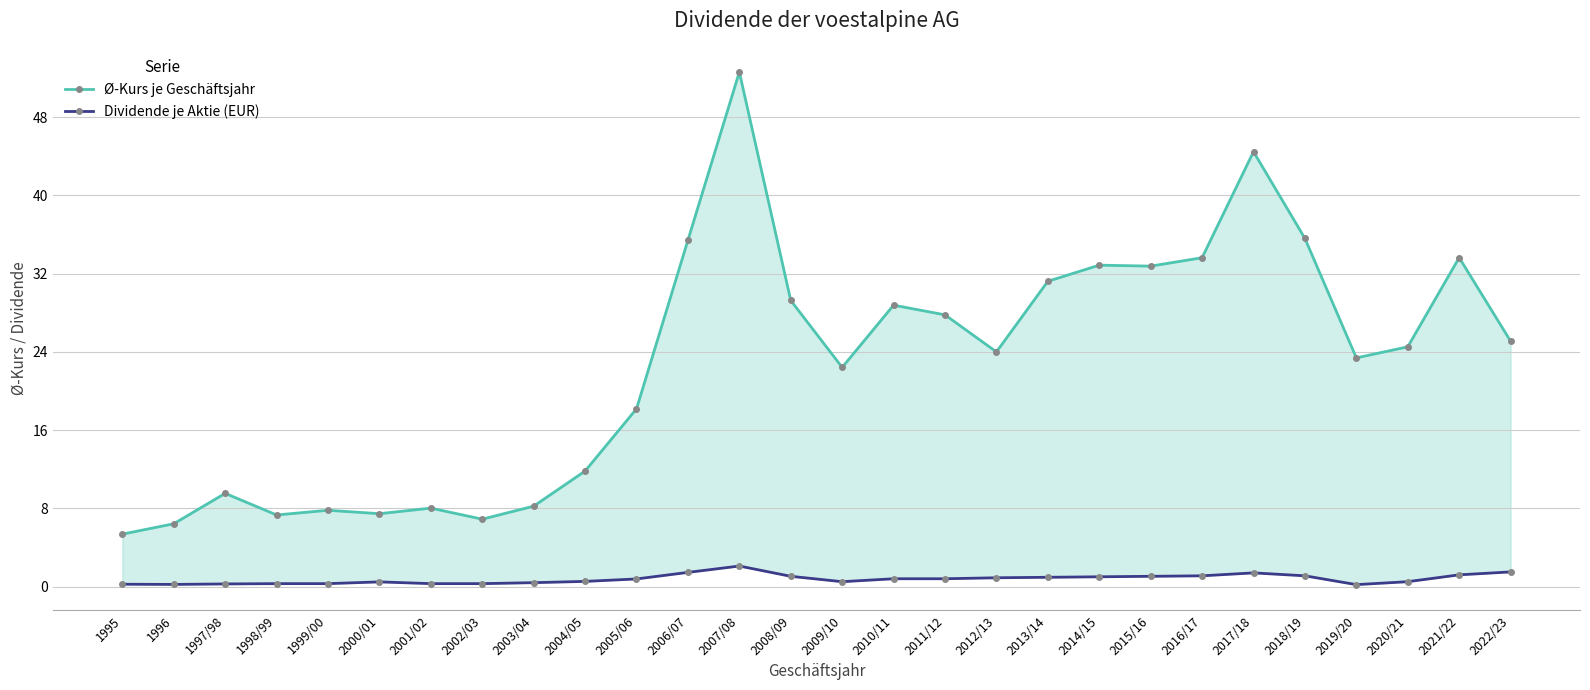

Which category has the lowest value in the Ø-Kurs je Geschäftsjahr series?

1995